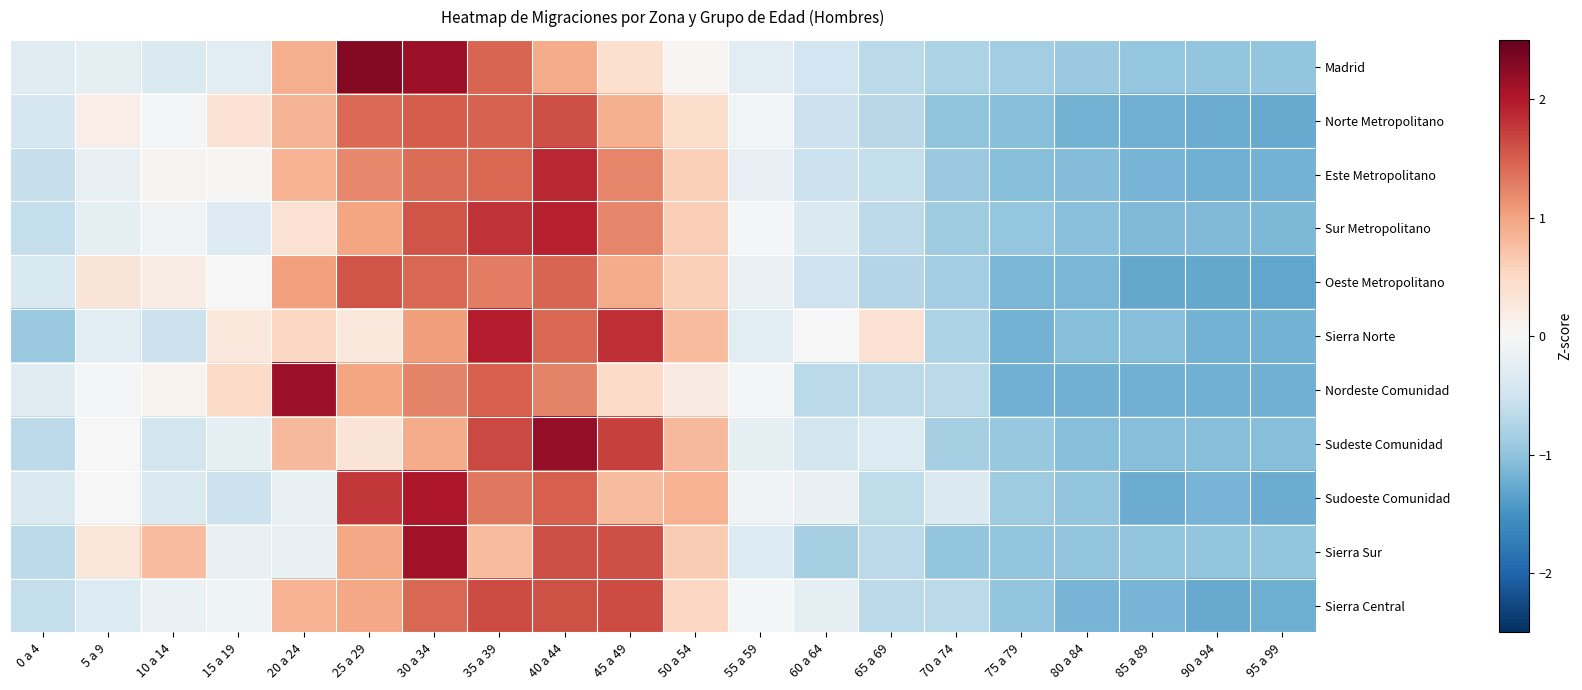

At which category is the sum across all series the highest?

40 a 44